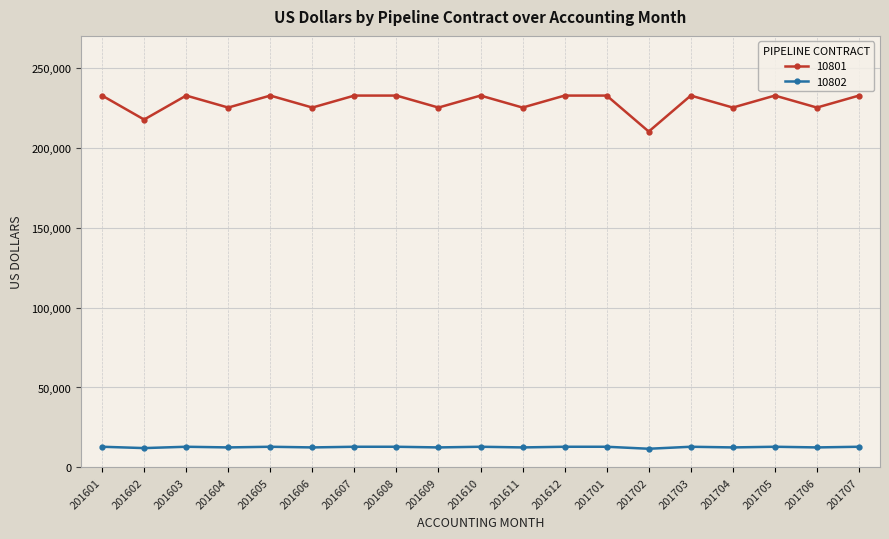

True or false: 10801 has more than 2 points higher than both neighbors.

True